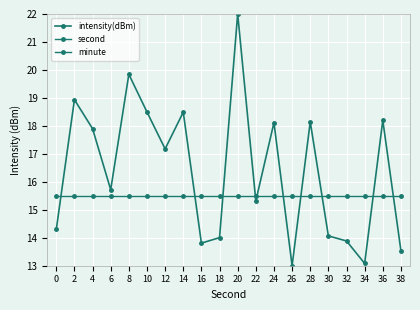

Is the value of intensity(dBm) at 20 greater than the value of minute at 8?

Yes